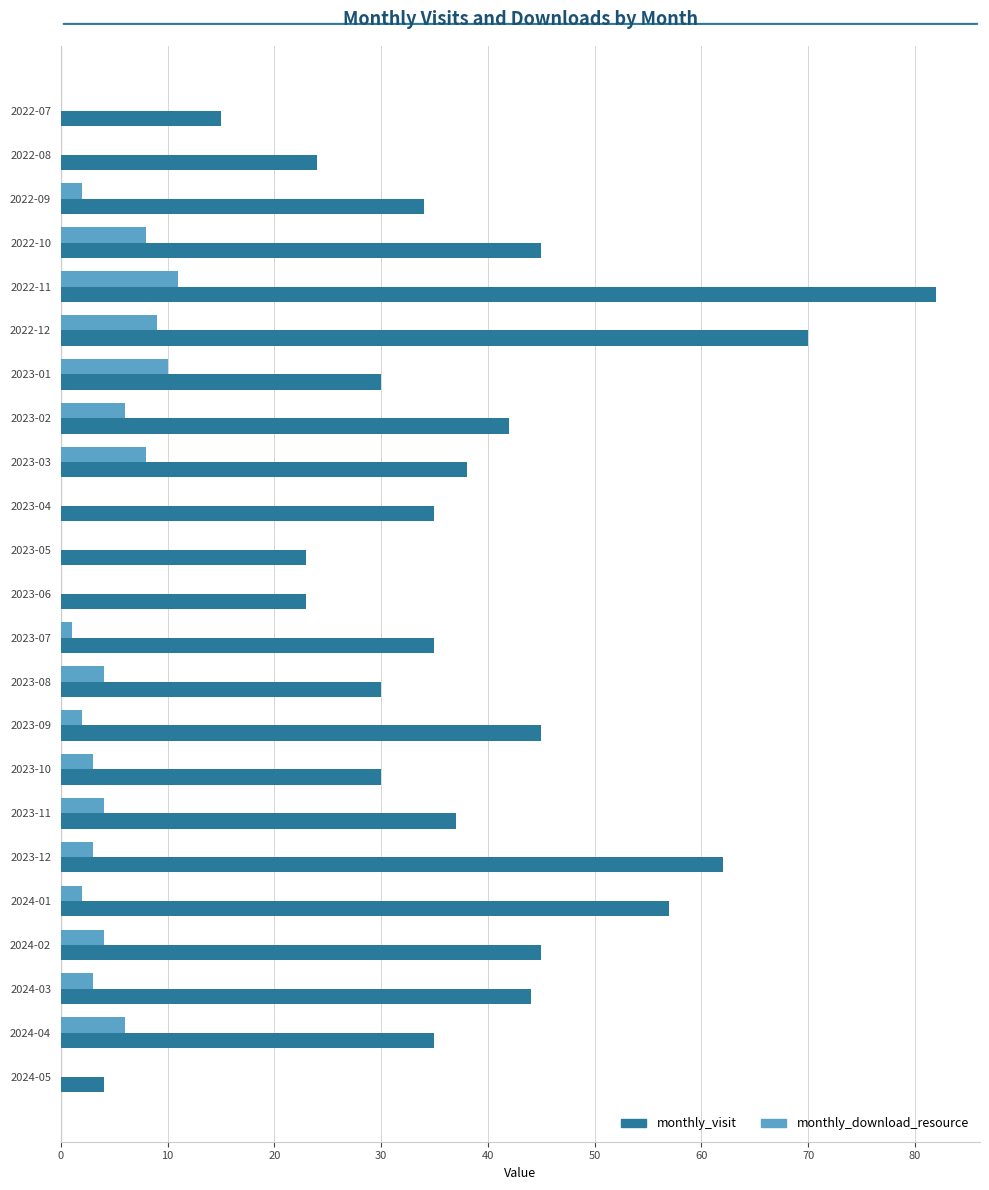

What is the sum of all monthly_download_resource values?

86